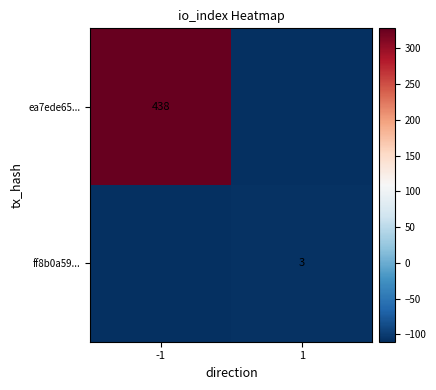

Is the value of ea7ede65... at -1 greater than the value of ff8b0a59... at 1?

Yes